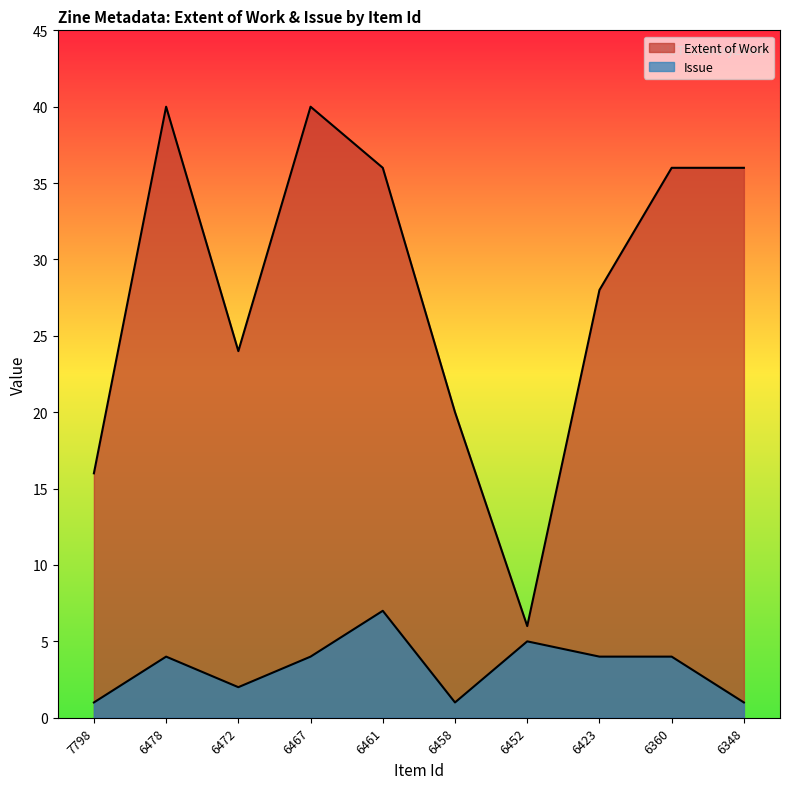

At which category does the chart reach its minimum across all series?

7798